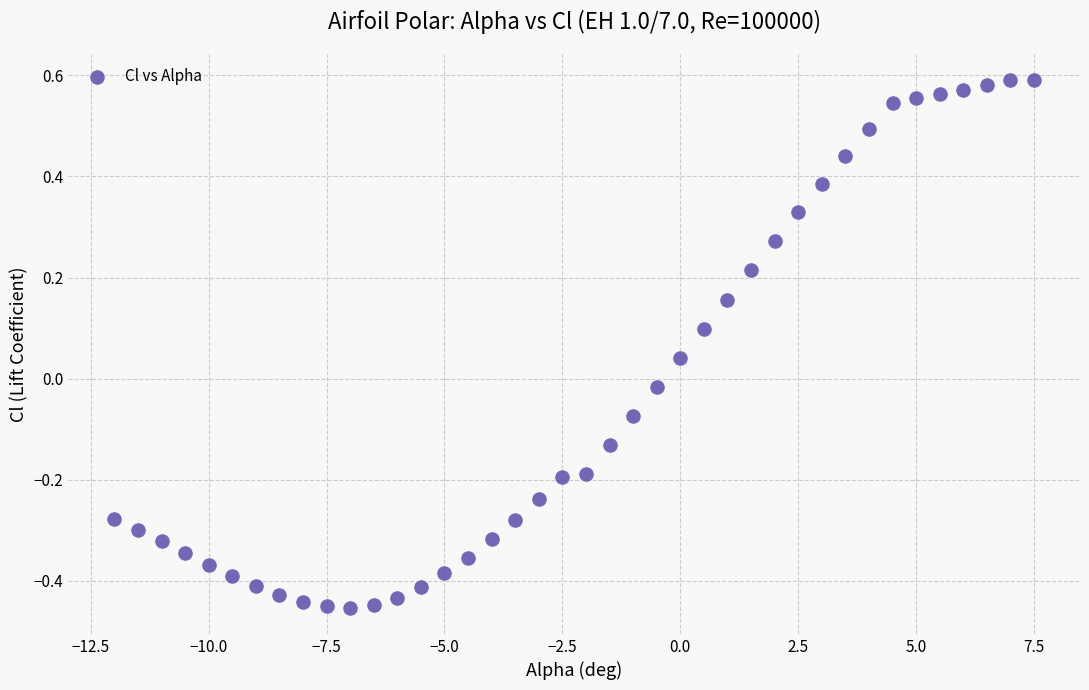

What is the range of X values (max minus min)?

19.5